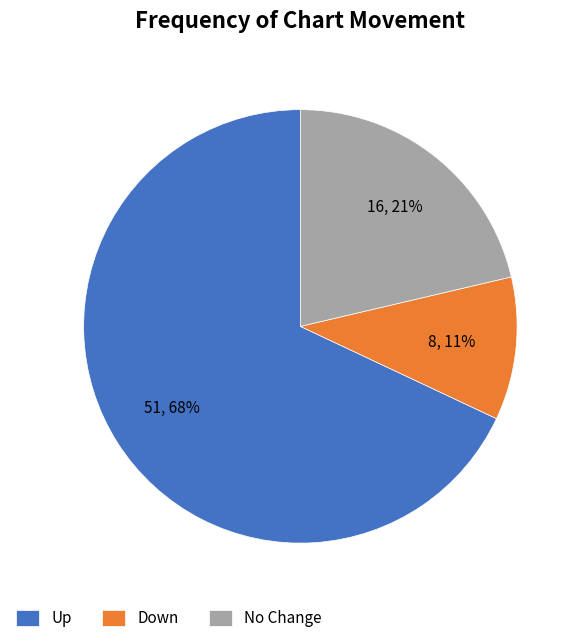

To the nearest percent, what is the difference between the Up and No Change slice percentages?

47%